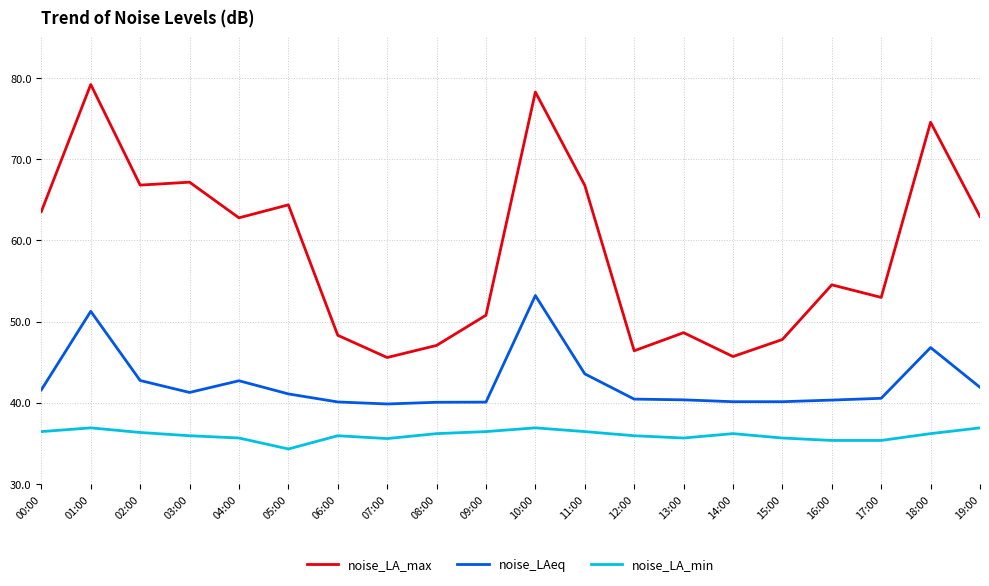

Is it true that noise_LA_min equals 35.7 at 04:00?

True